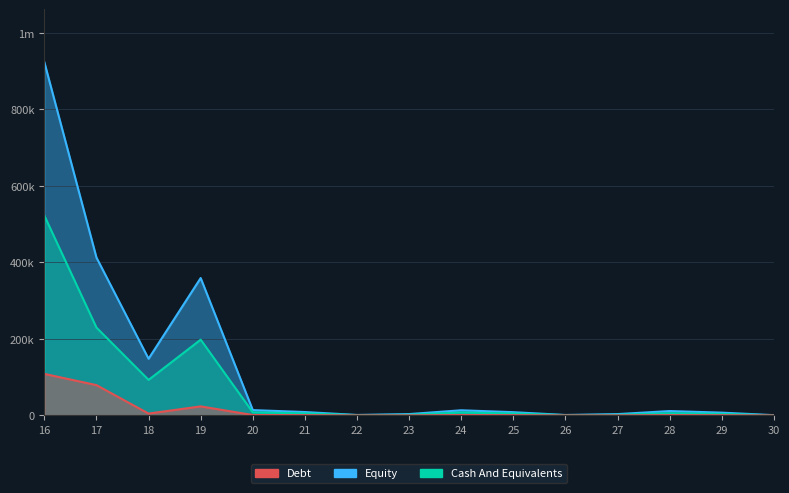

Reading left to right, what are all the values shown in this chart?

Debt: 16=108638	17=79249	18=4860	19=23677	20=1054	21=750	22=60	23=202	24=993	25=704	26=55	27=195	28=817	29=600	30=39
Equity: 16=923685	17=412796	18=148165	19=359257	20=13942	21=8862	22=1258	23=3543	24=13476	25=8497	26=1196	27=3512	28=11416	29=7317	30=733
Cash And Equivalents: 16=522328	17=229680	18=92965	19=198119	20=8069	21=5360	22=786	23=1696	24=7731	25=5102	26=739	27=1668	28=5853	29=4015	30=315